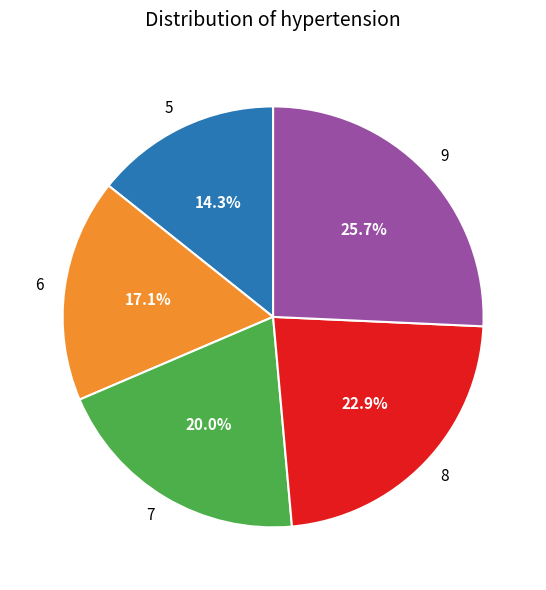

Is 8 the majority of the pie?

No